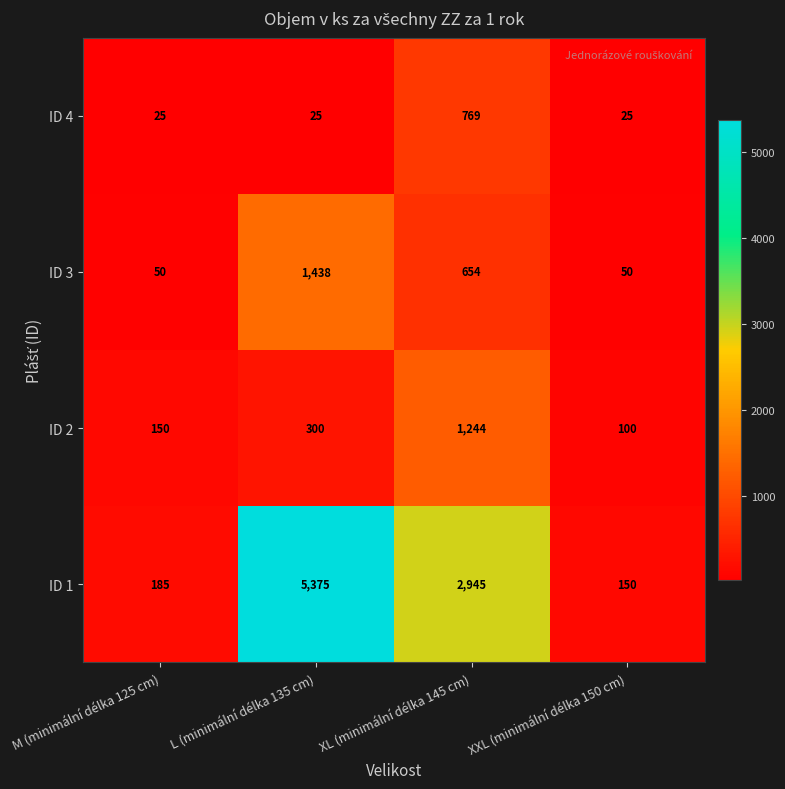

Is the value of ID 3 at XXL (minimální délka 150 cm) greater than the value of ID 4 at XXL (minimální délka 150 cm)?

Yes